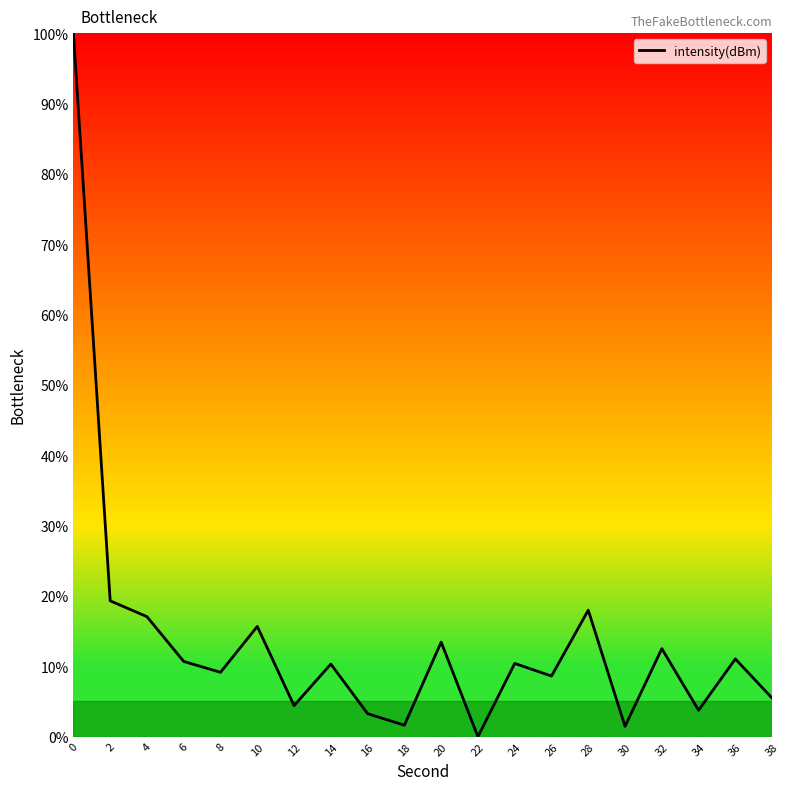

What is the ratio of the value at 38 to the value at 8?

0.6